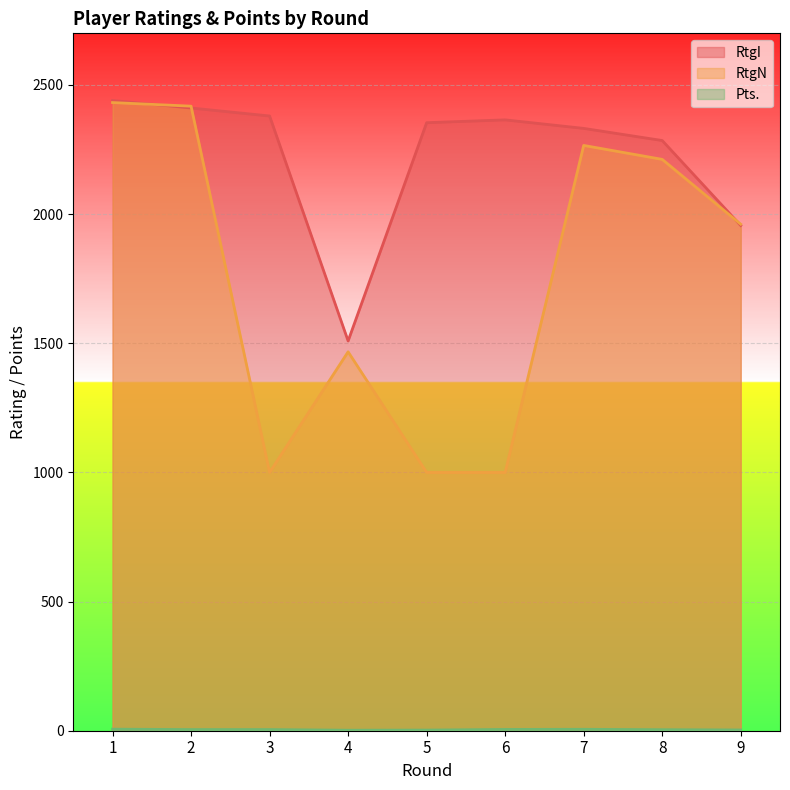

What is the spread (max minus min) of values at 9?

1958.0